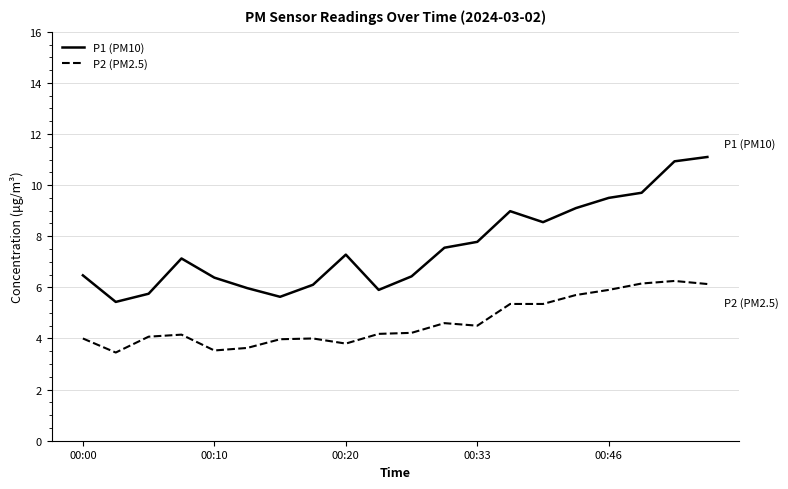

Which series has the largest total across all categories?

P1 (PM10)